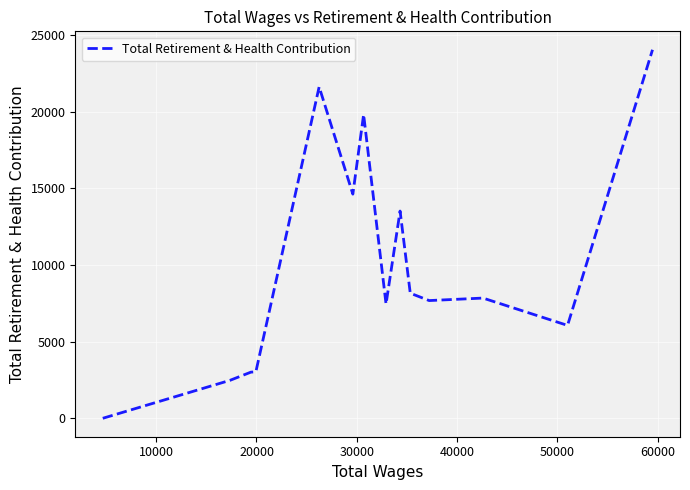

What is the greatest value displayed?

24039